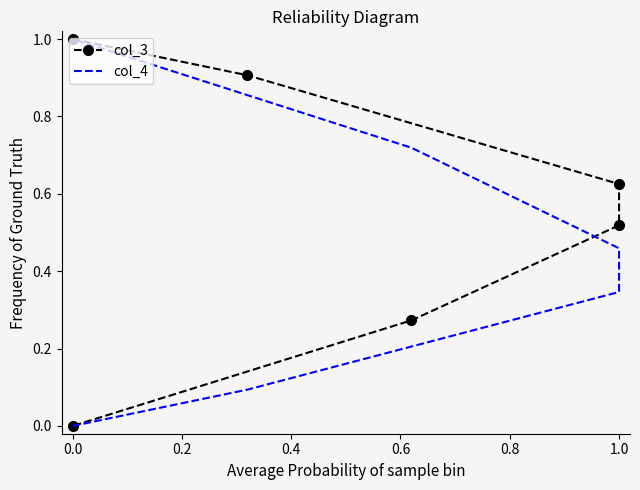

Rank the series by their average value, from lowest to highest.

col_4, col_3